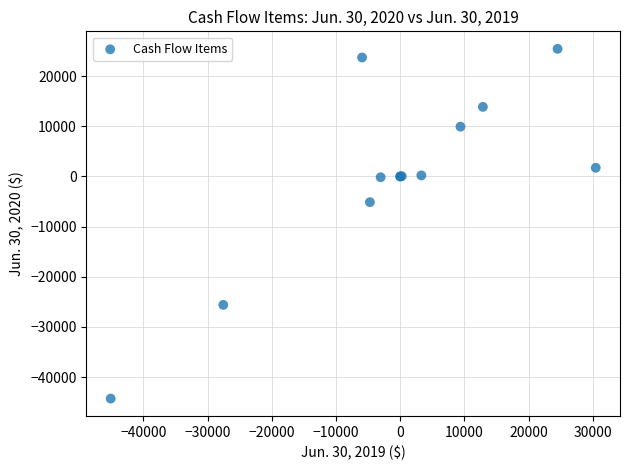

What Y value in the scatter plot is closest to -9416?

-5122